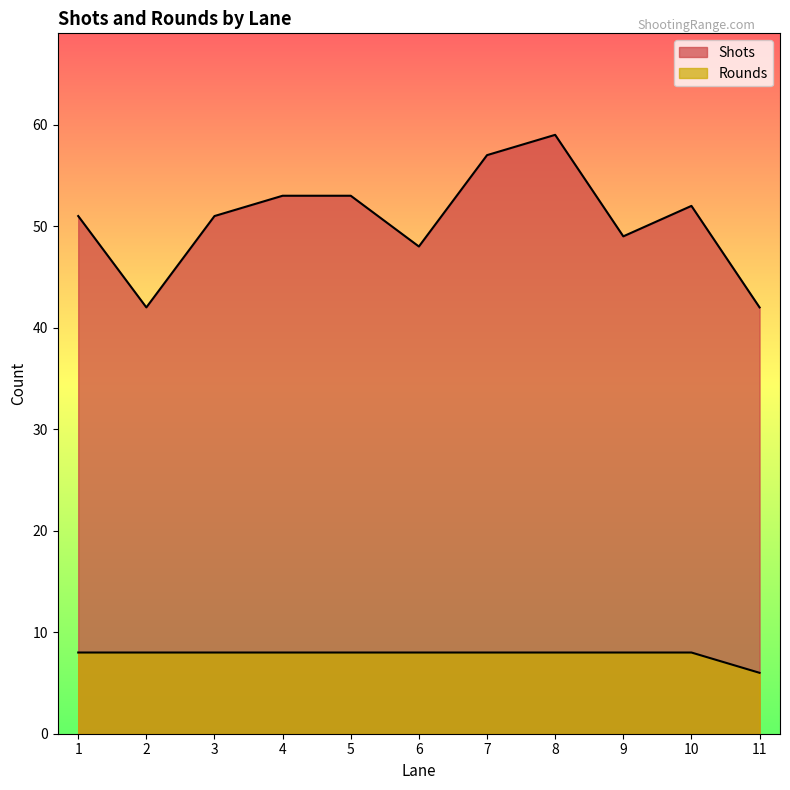

At which label does Rounds reach its peak?

10